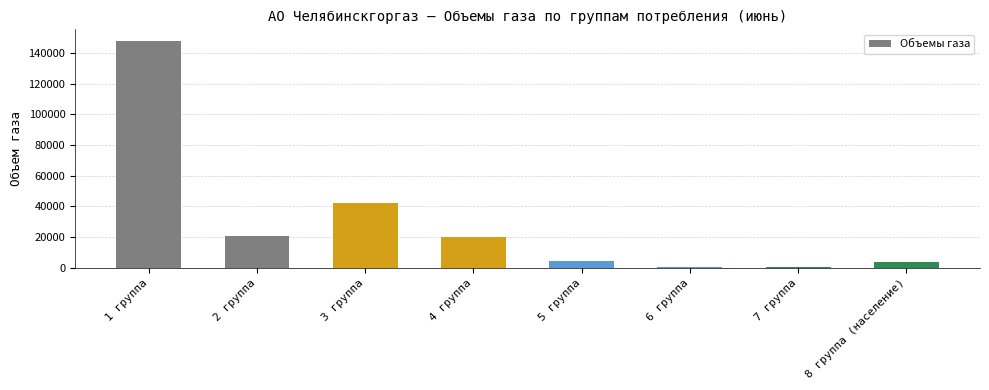

At which label is the value closest to 74160?

3 группа